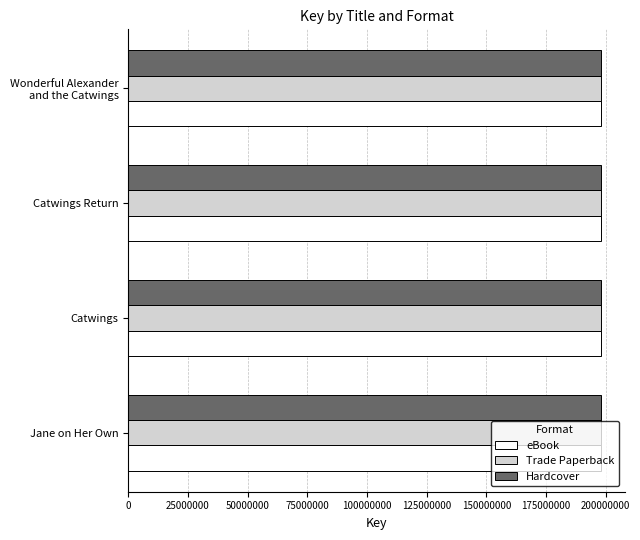

What are all the series names shown in the legend?

eBook, Trade Paperback, Hardcover